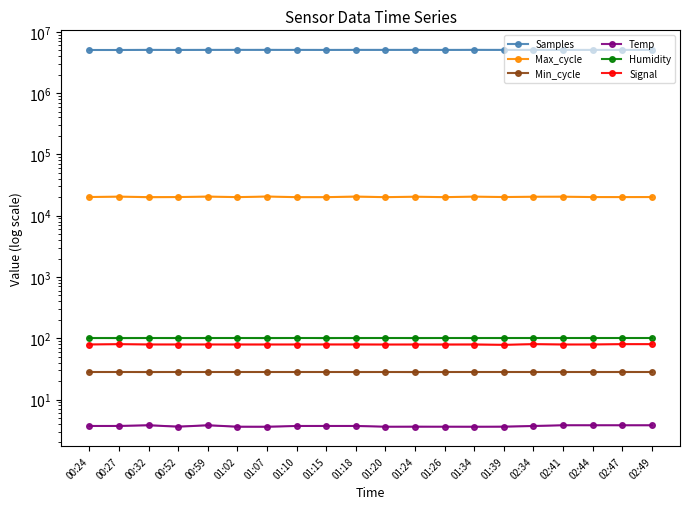

What is the lowest value of the Min_cycle series?

28.0